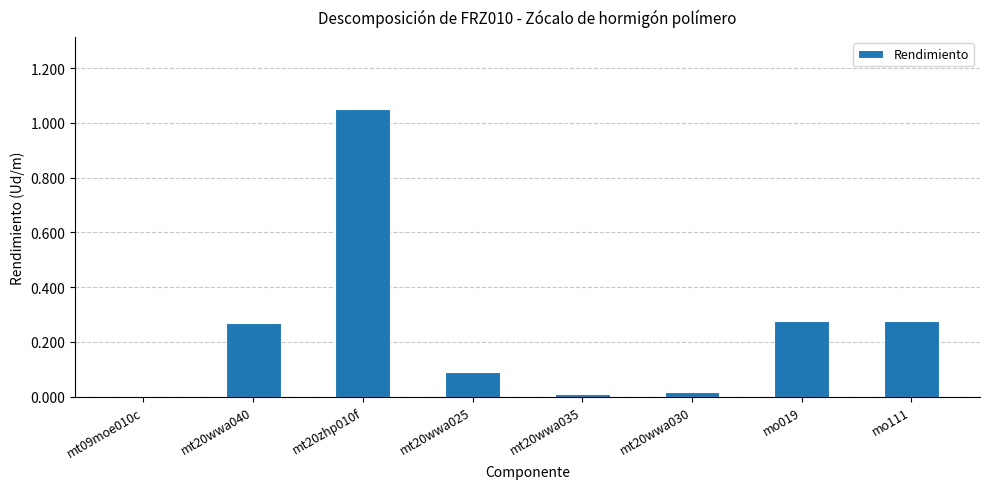

The chart shows a value of 0.1 at mt20wwa025. True or false?

True